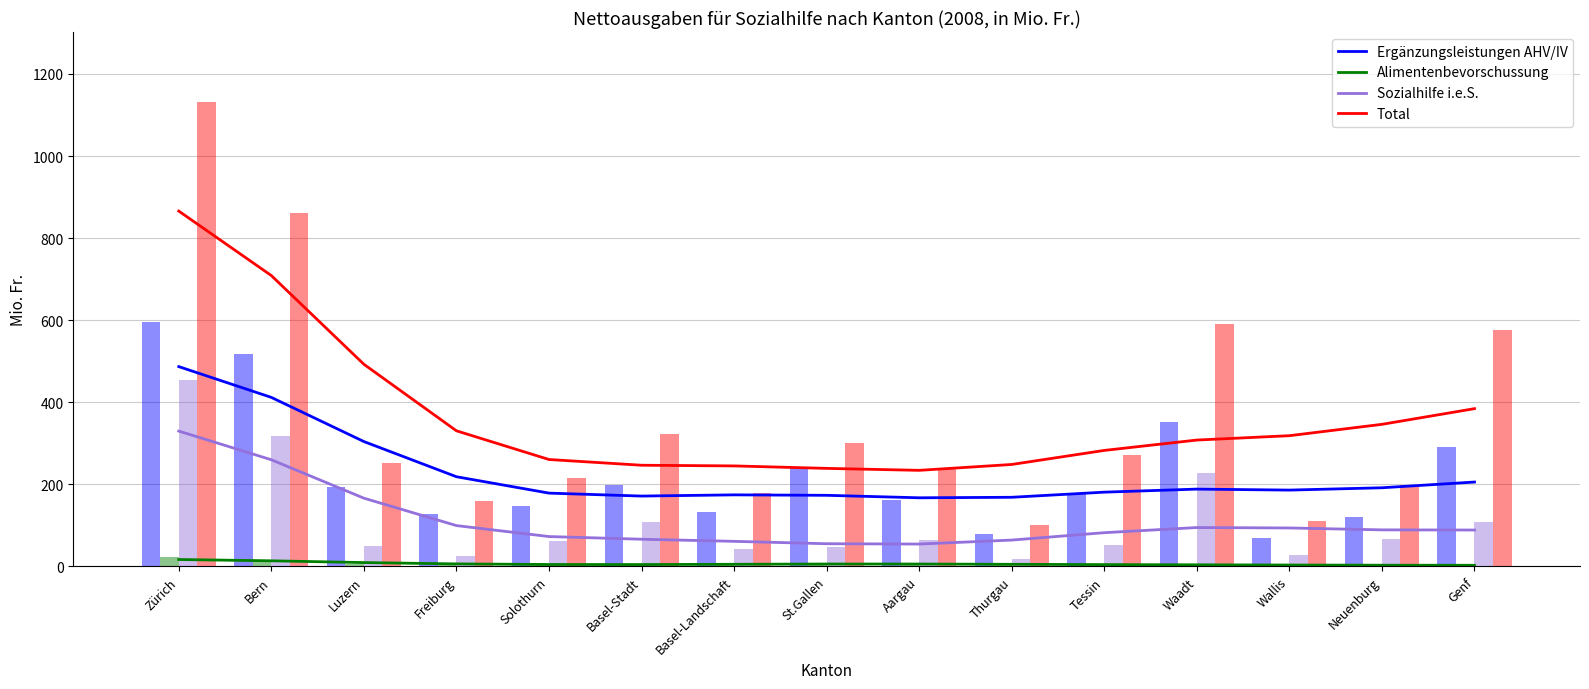

What is the sum of all Sozialhilfe i.e.S. values?

1676.5